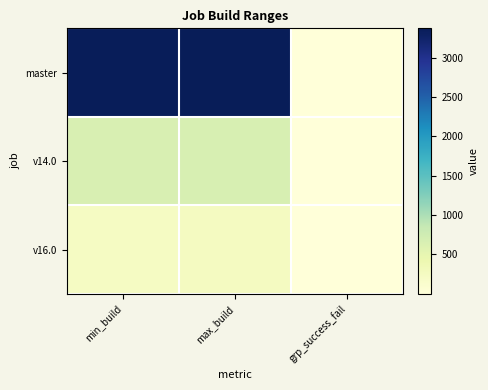

Which series has the widest spread of values?

master